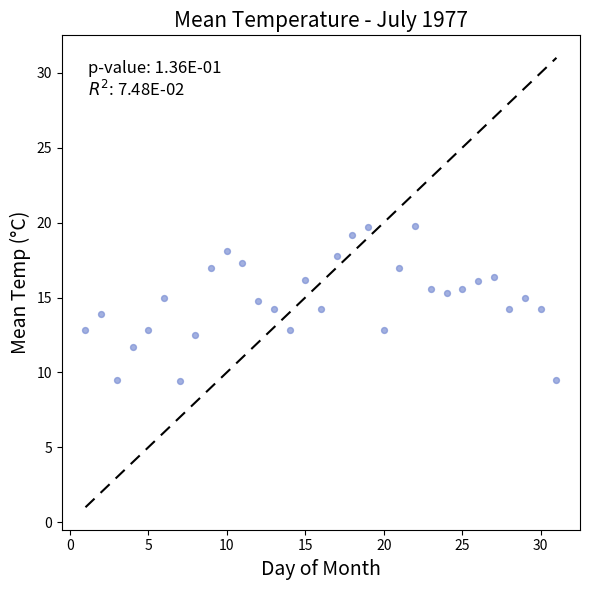

What is the range of Y values (max minus min)?

10.4